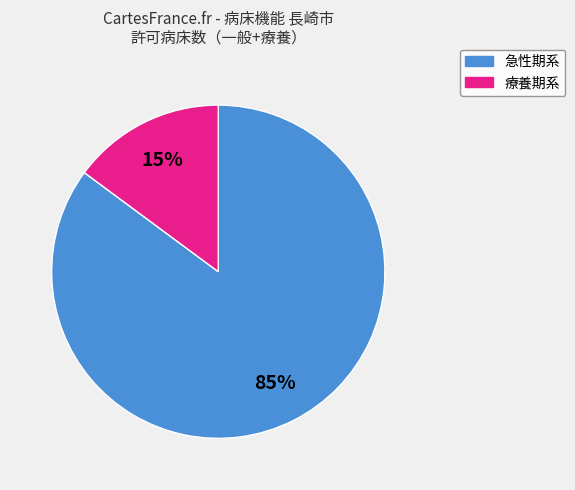

To the nearest percent, what is the average slice percentage?

50%